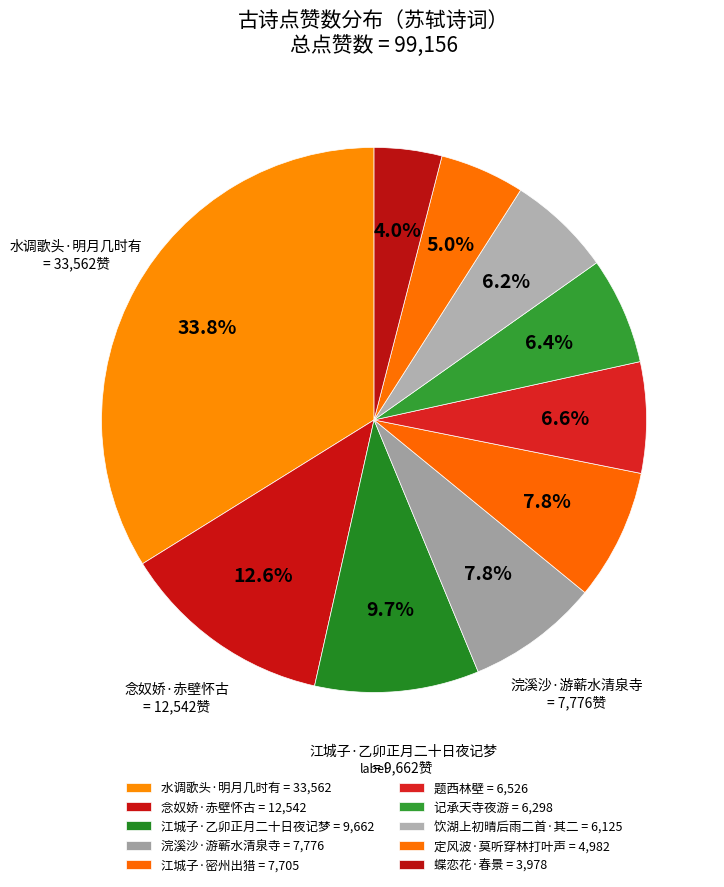

Count the number of slices in the pie.

10